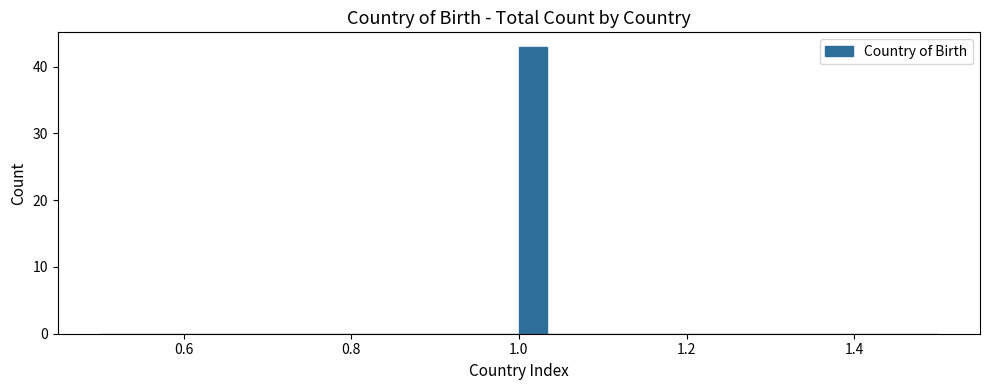

Read against the x-axis, roughly where is the centre of the tallest bar?

1.02